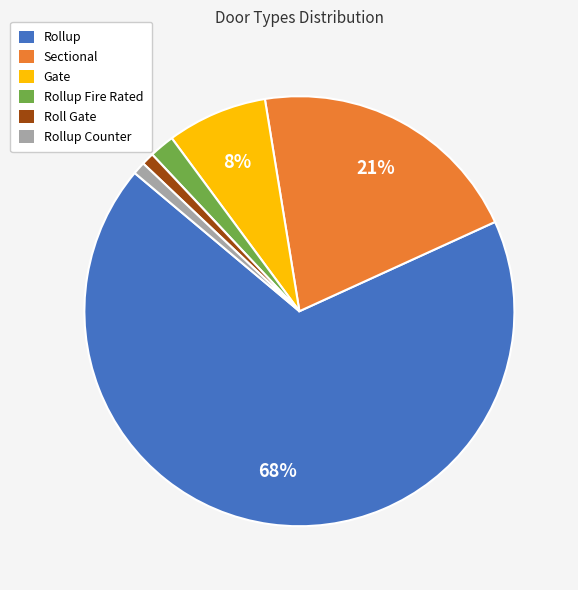

Between Rollup Counter and Sectional, which is larger?

Sectional